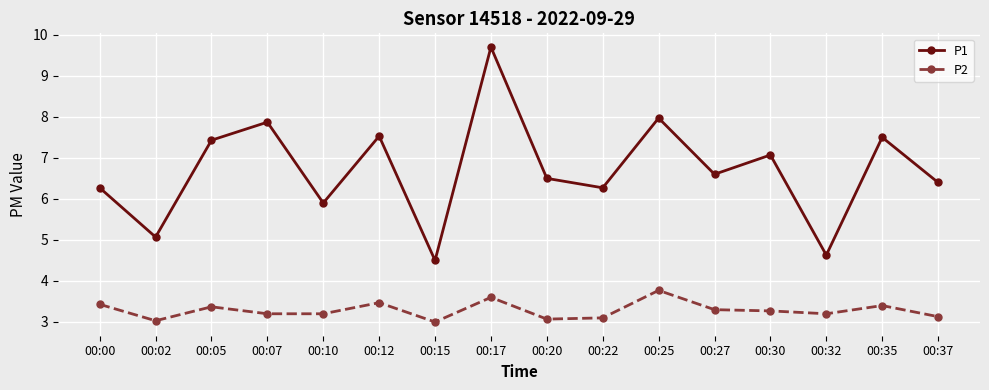

At how many categories does at least one series exceed 6?

12